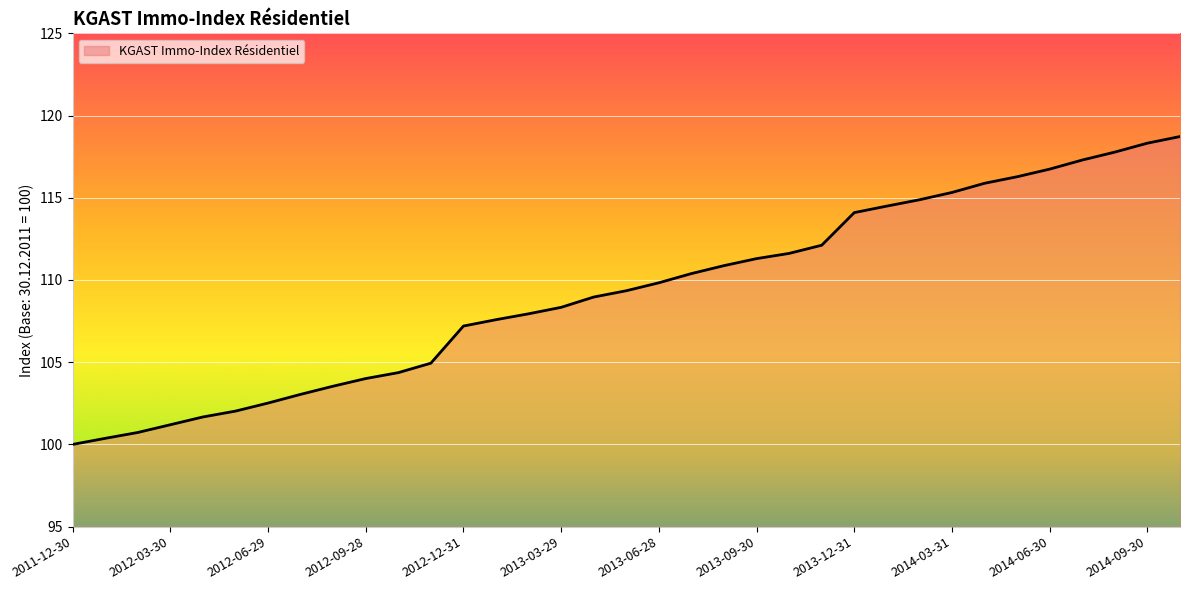

What is the maximum value shown in the chart?

118.7